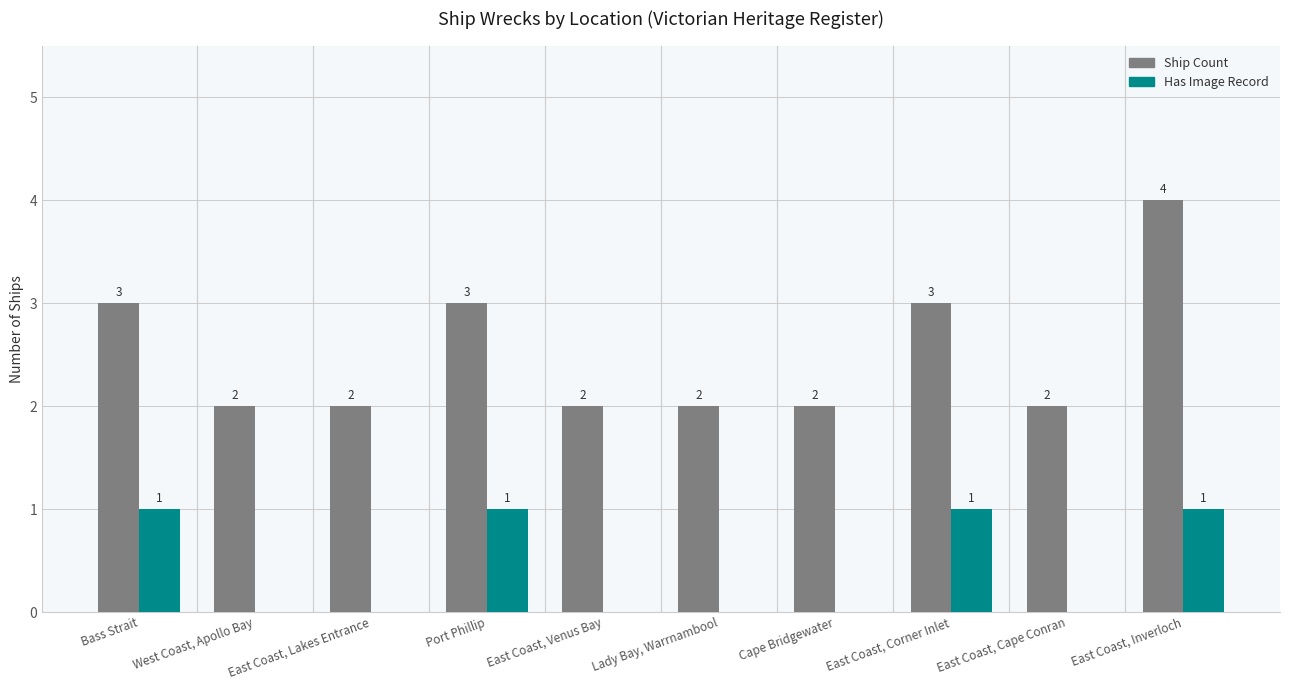

What is the highest value of the Ship Count series?

4